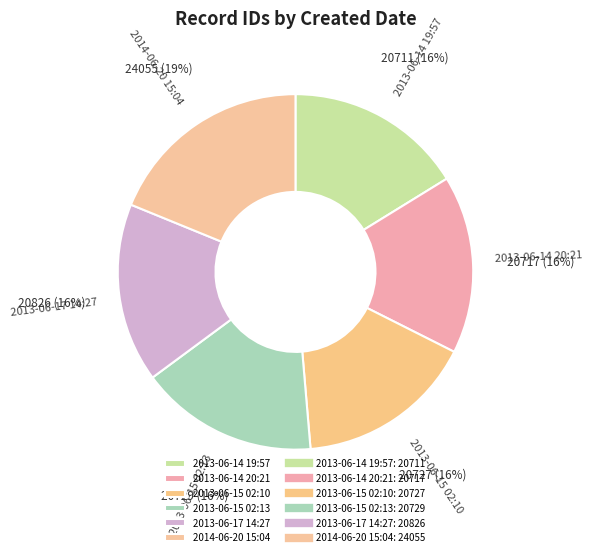

What is the ratio of the value at 2013-06-14 19:57 to the value at 2013-06-14 20:21?

1.0